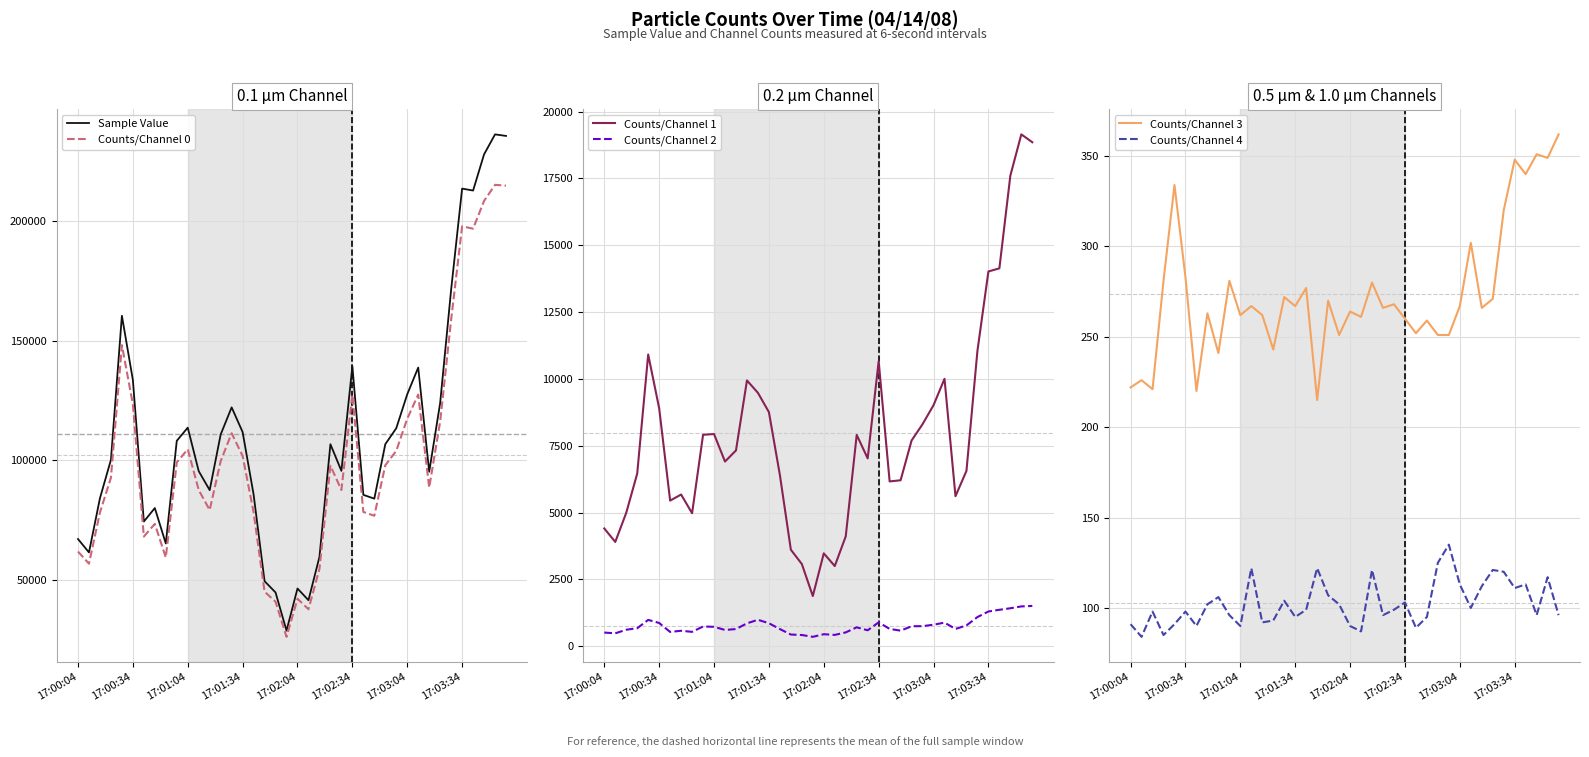

List the series in order of their peak value, lowest first.

Counts/Channel 4, Counts/Channel 3, Counts/Channel 2, Counts/Channel 1, Counts/Channel 0, Sample Value